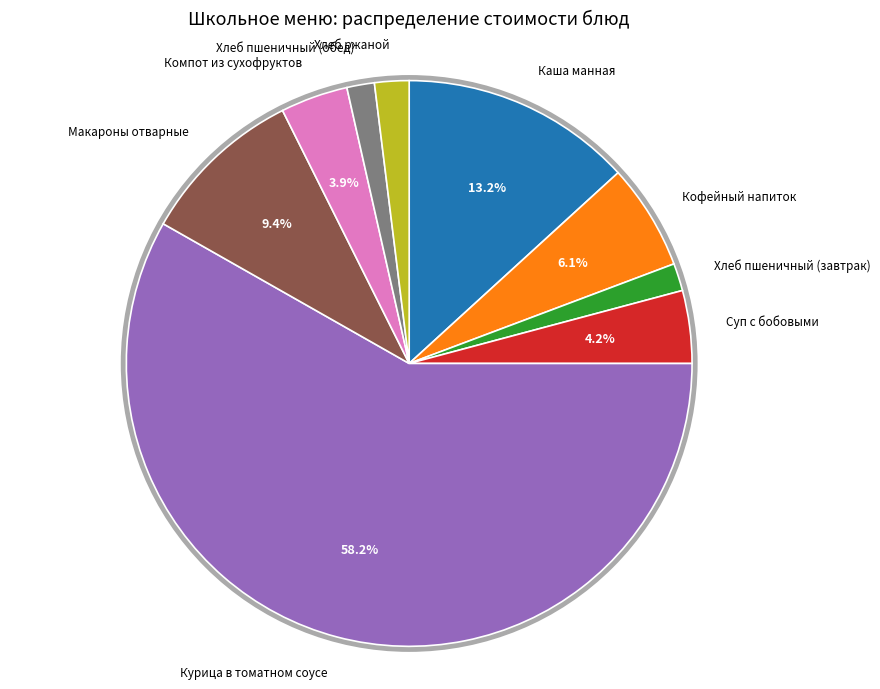

What is the largest slice in the pie chart?

Курица в томатном соусе